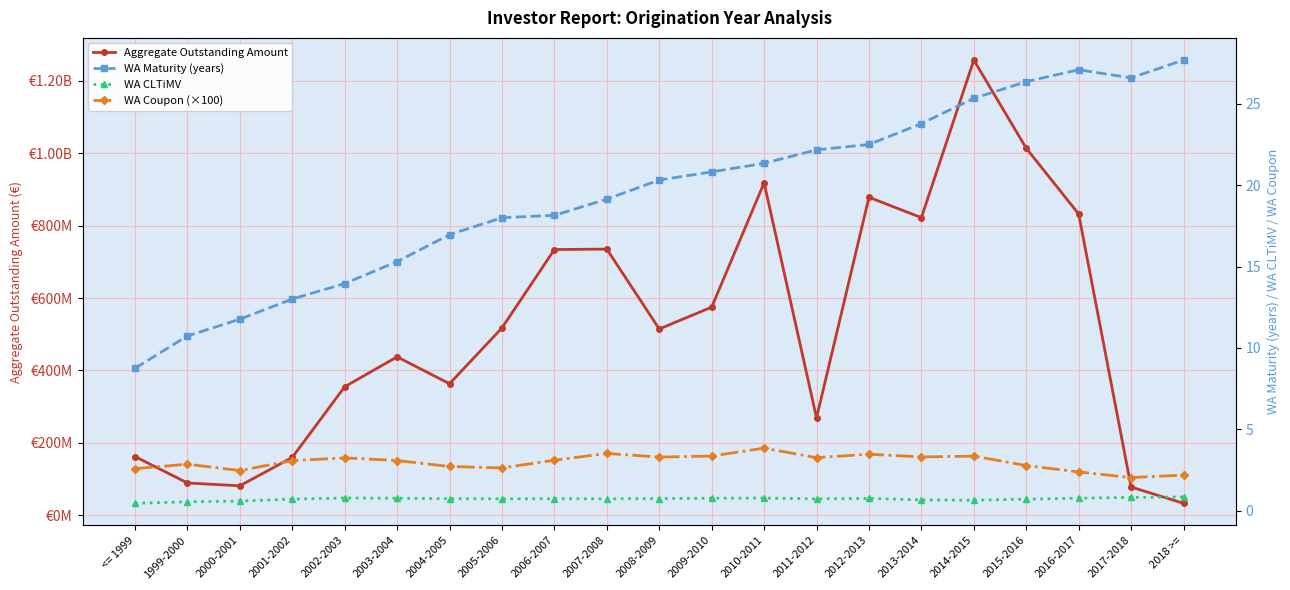

What is the value of the WA Coupon (×100) point at the 12th from the left?

3.4